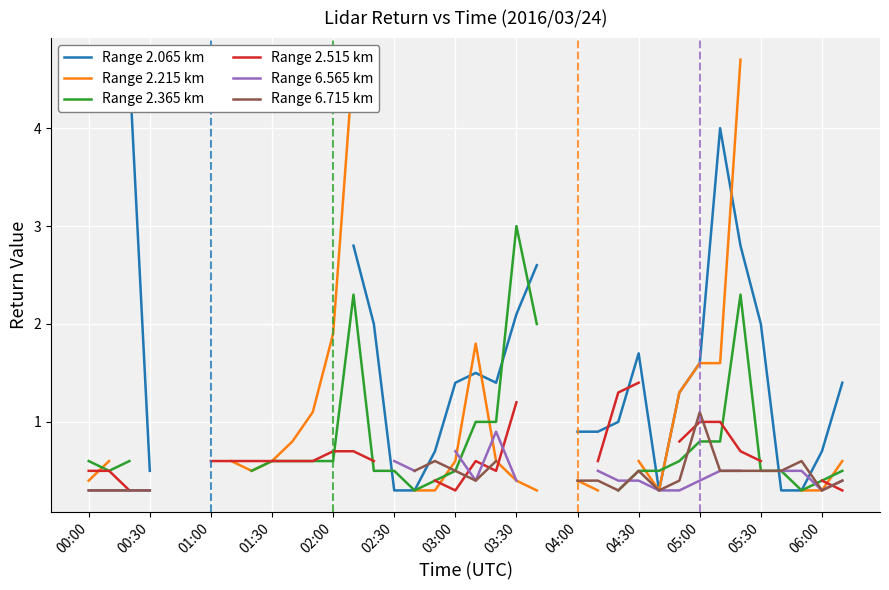

Does the chart display data point markers on the line(s)?

No